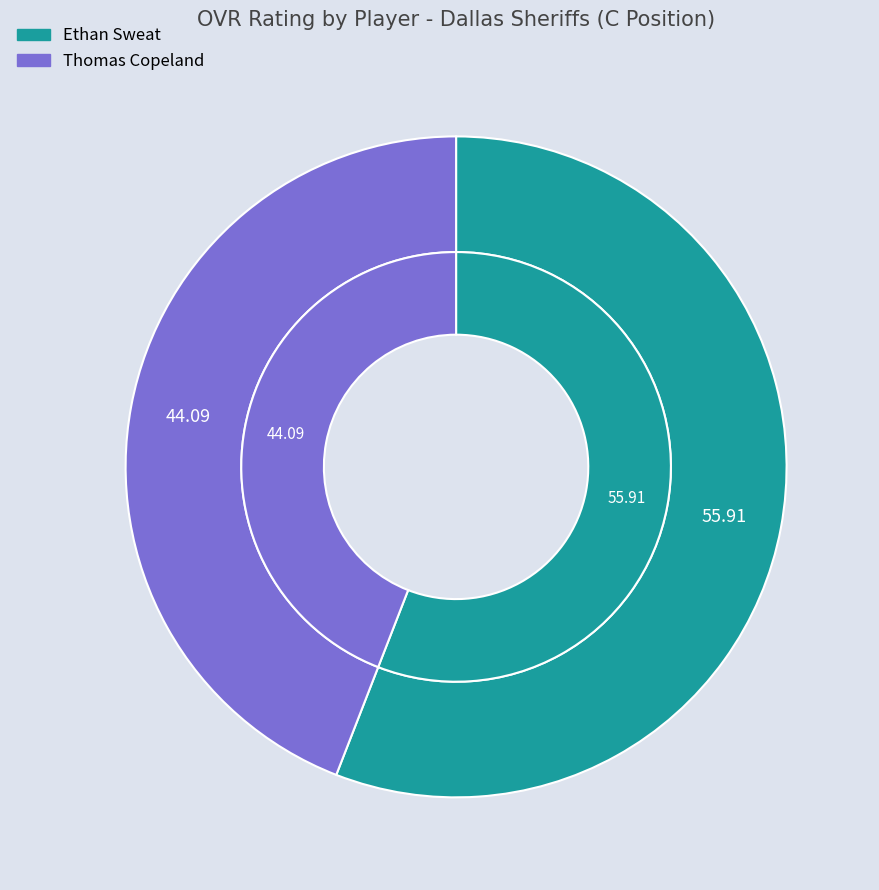

The Ethan Sweat slice represents 56% of the pie. True or false?

True